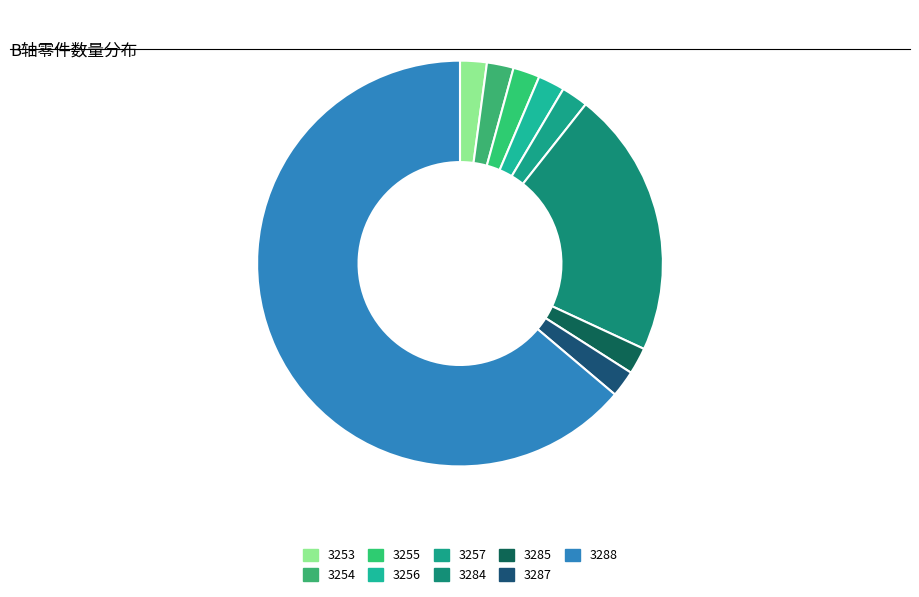

To the nearest percent, what percentage of the pie is 3287?

2%